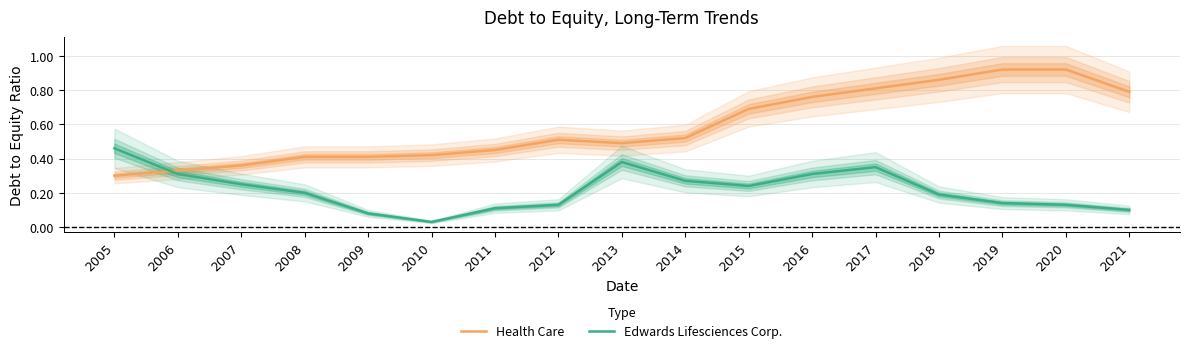

What is the average value of the Edwards Lifesciences Corp. series?

0.2